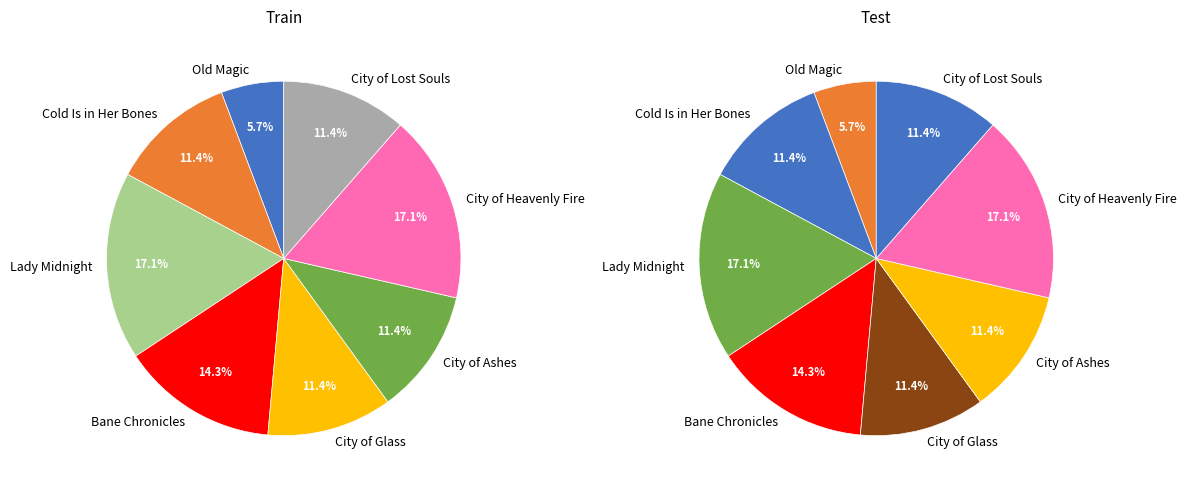

To the nearest percent, what is the combined percentage of City of Lost Souls and Lady Midnight?

29%